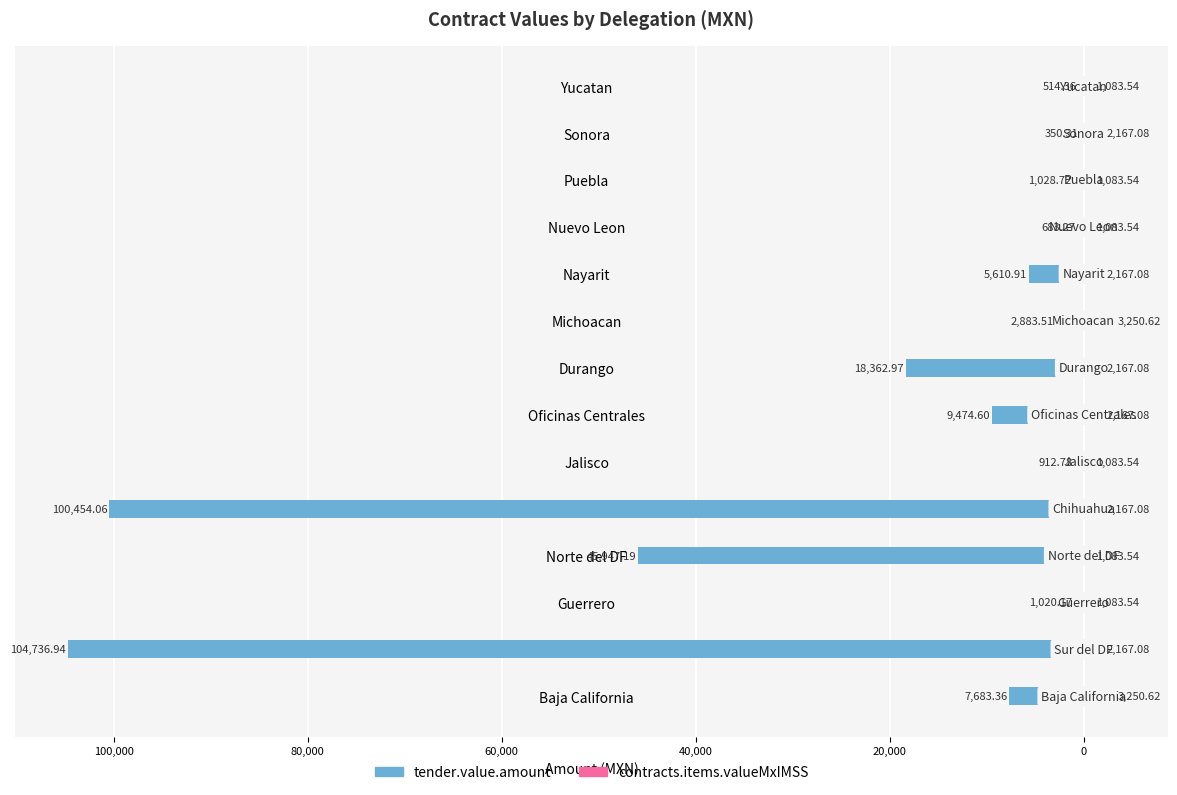

Is it true that contracts.items.valueMxIMSS equals 2167.1 at Nayarit?

True